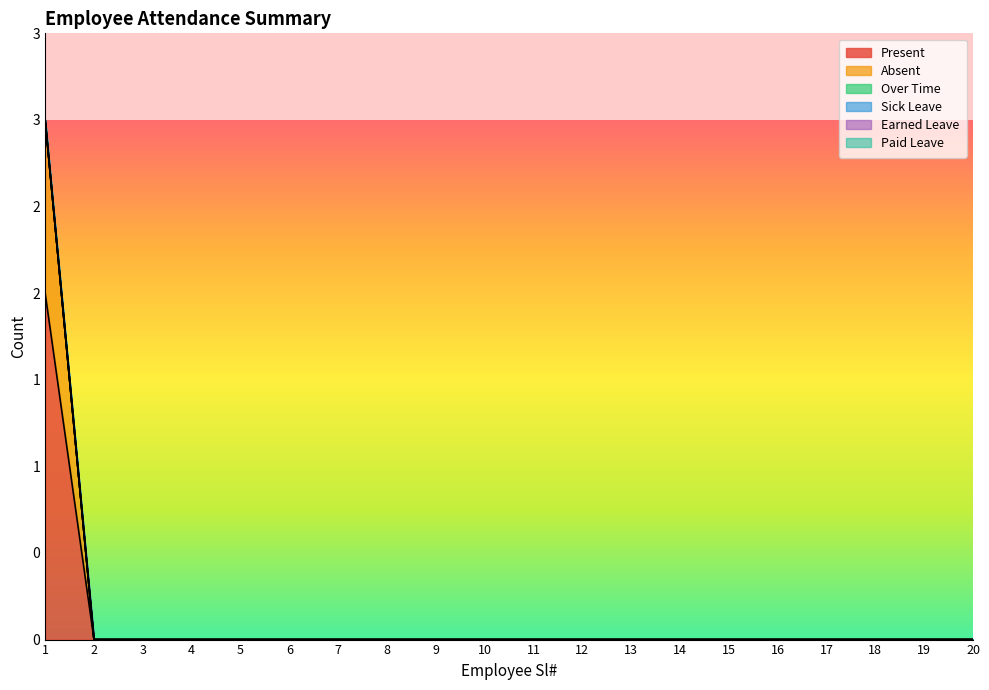

How many distinct data groups are displayed?

6